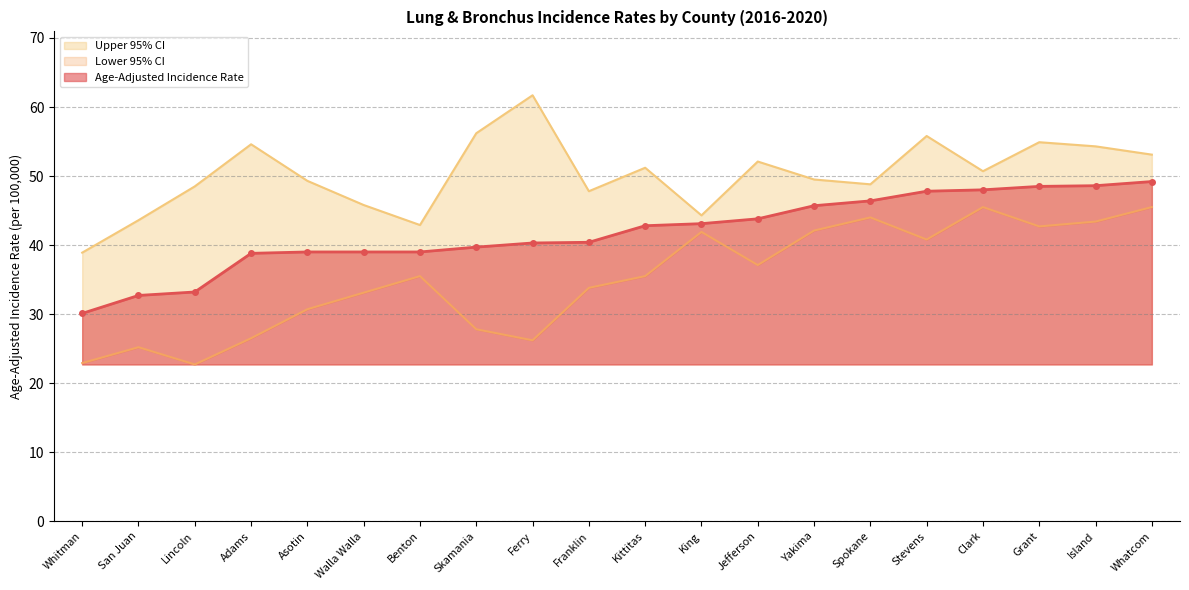

Where is Upper 95% CI nearest to the value 50?

Yakima